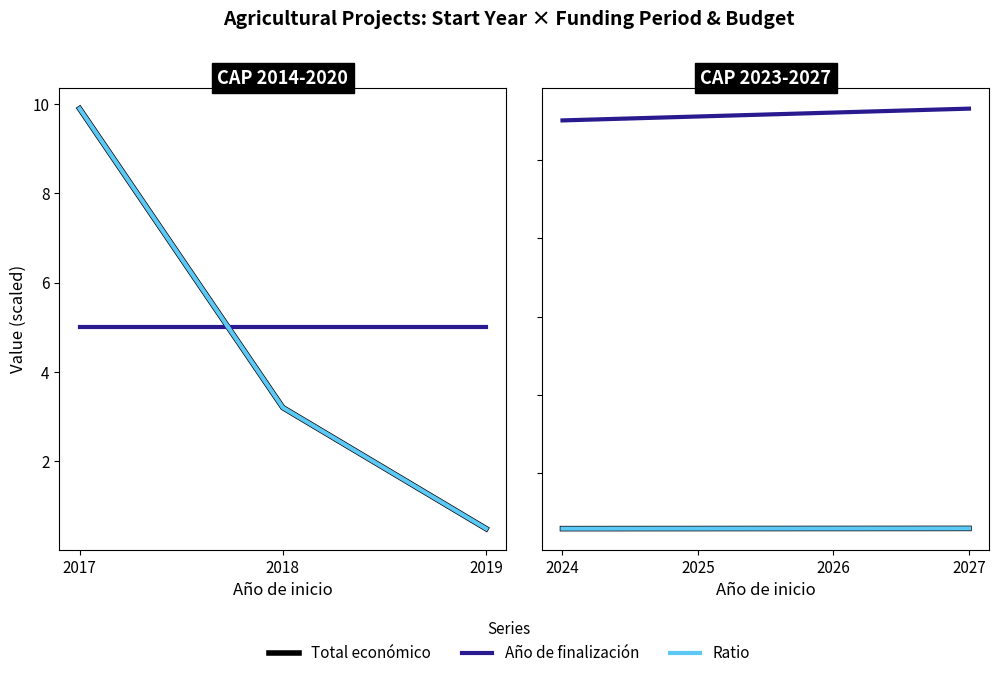

Does the chart have visible grid lines?

No